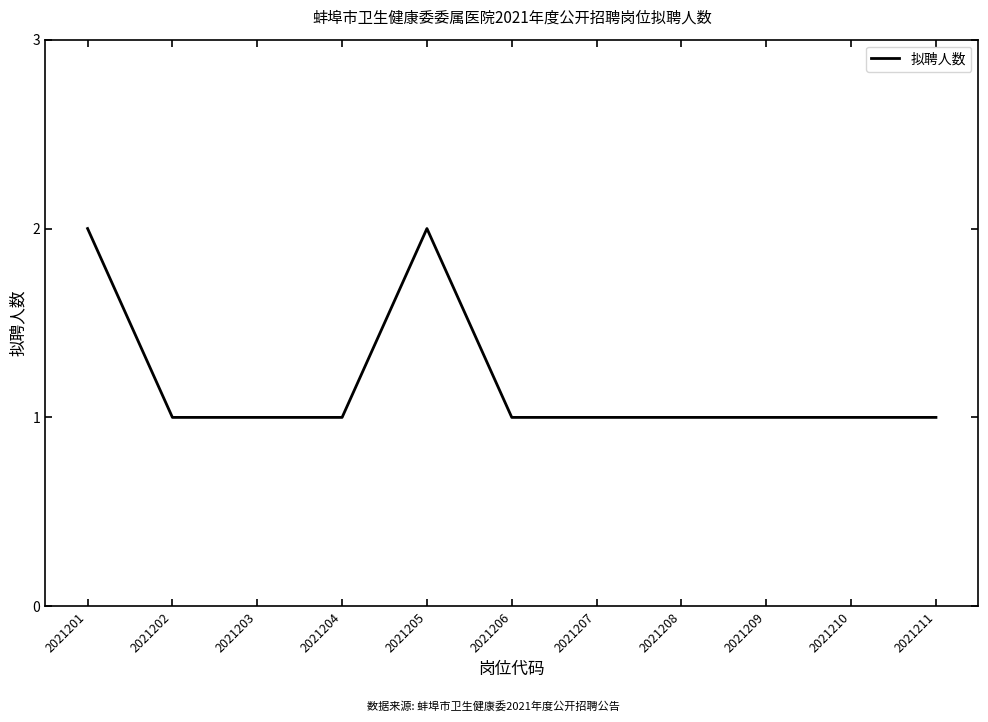

Reading left to right, list all the values displayed in this chart.

2021201=2	2021202=1	2021203=1	2021204=1	2021205=2	2021206=1	2021207=1	2021208=1	2021209=1	2021210=1	2021211=1